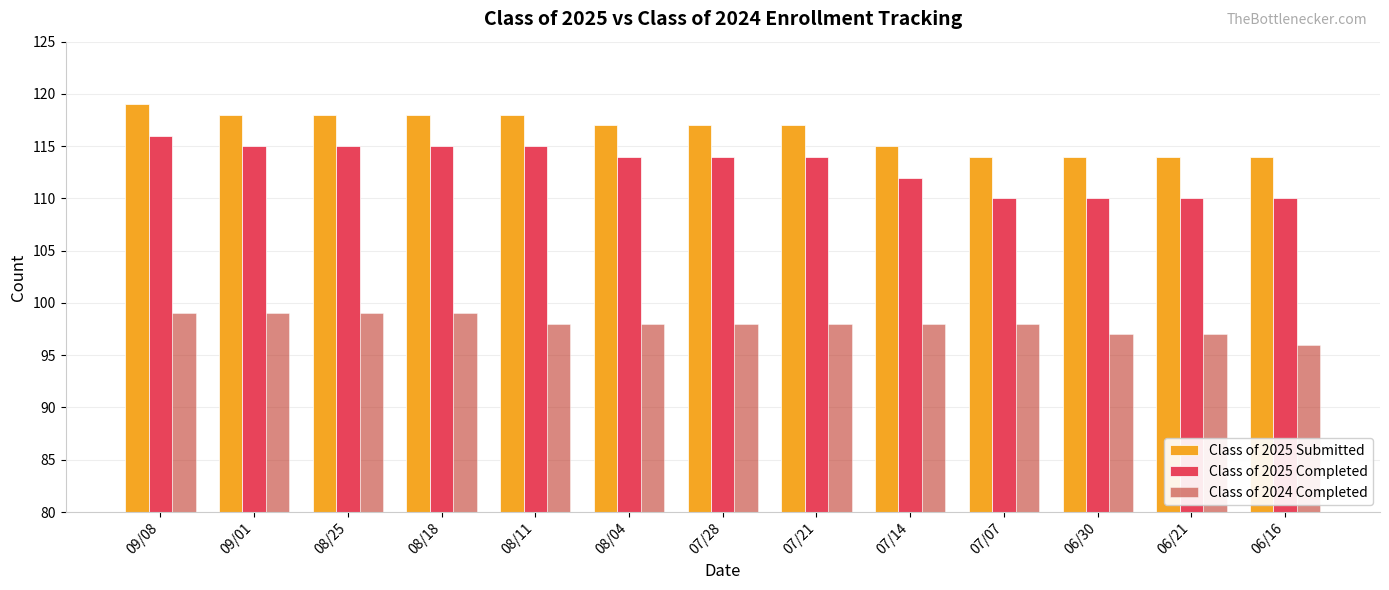

What is the greatest value displayed?

119